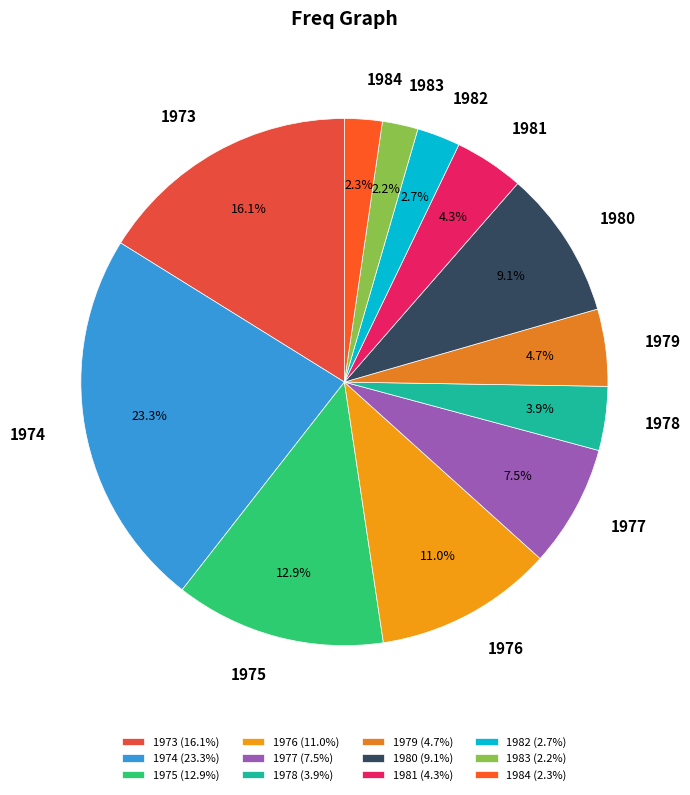

Is it true that 1981 is 4% of the pie?

True